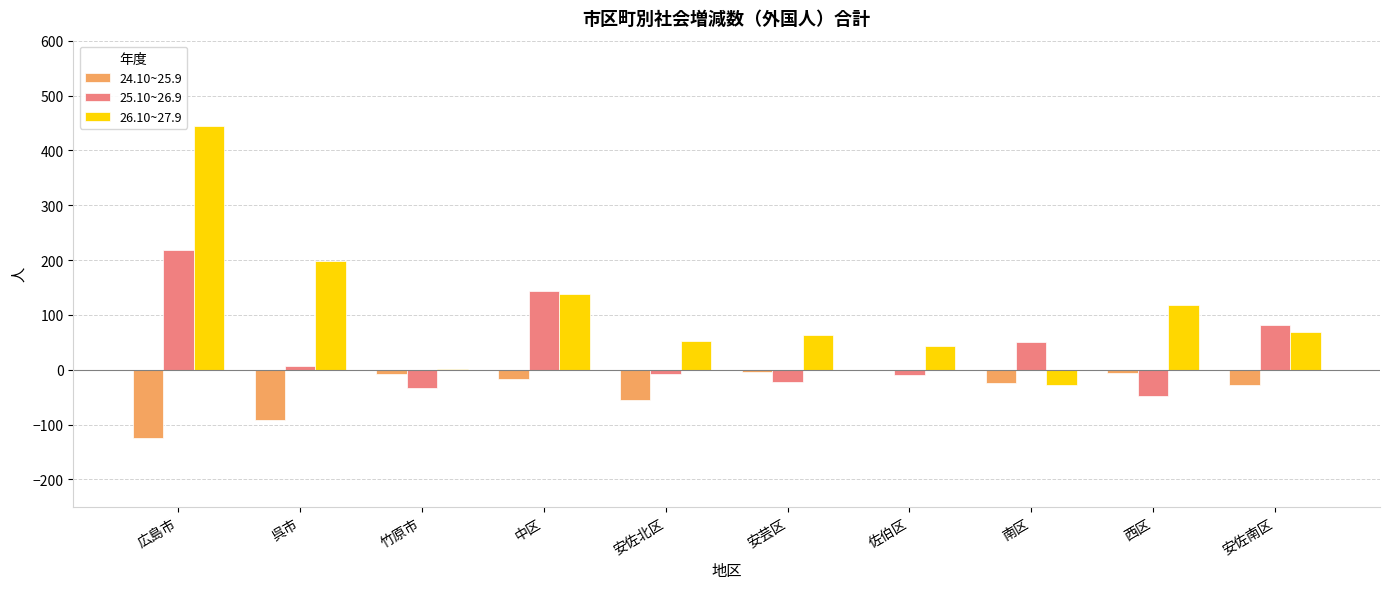

True or false: 24.10~25.9 has a value of -86 at 安佐北区.

False